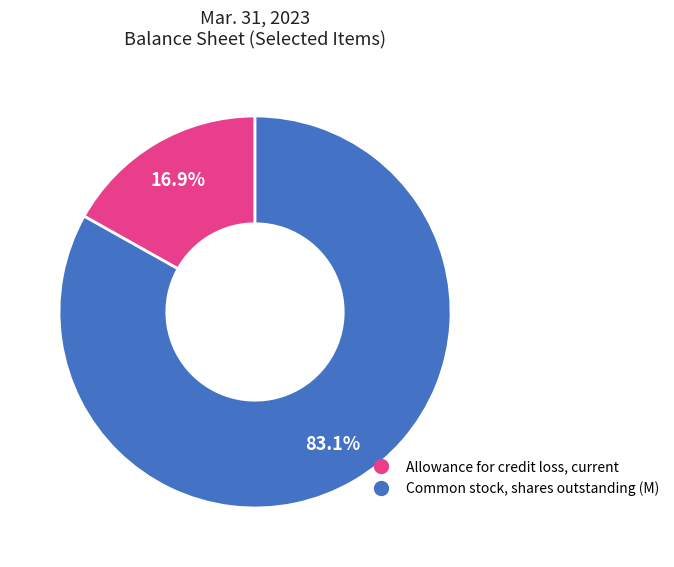

Does any single category account for the majority?

Yes